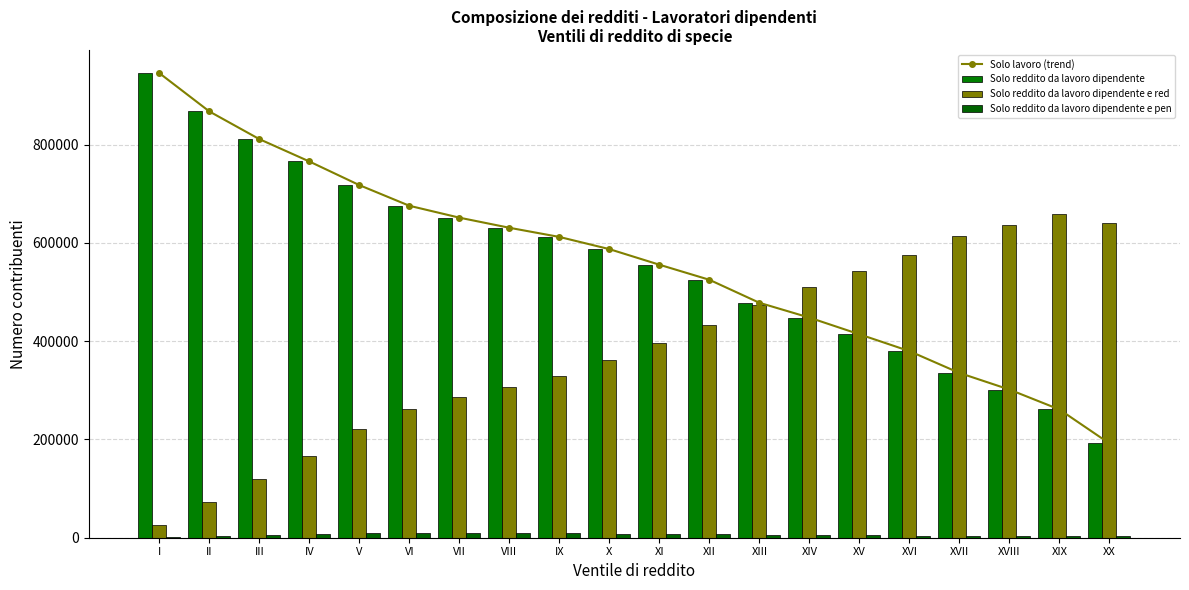

Which series has the widest spread of values?

Solo lavoro (trend)